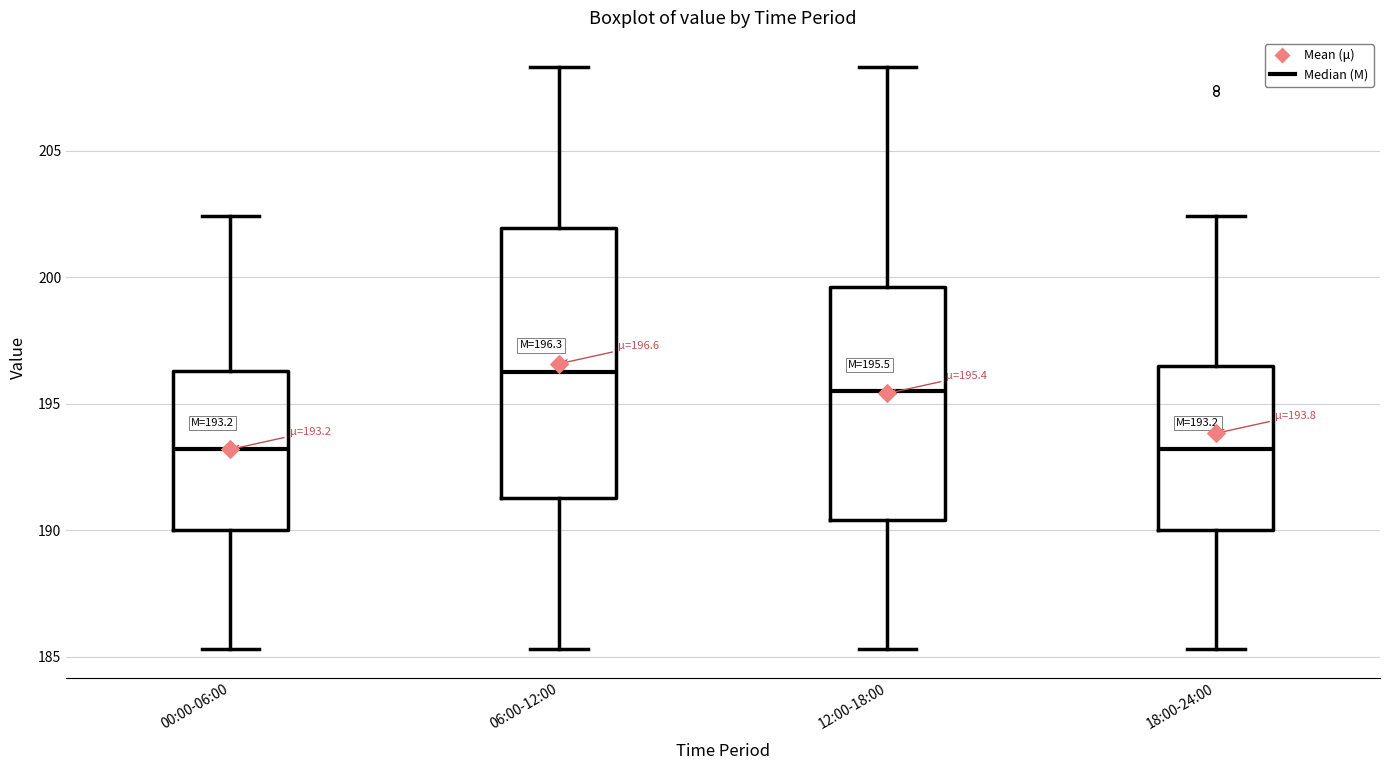

Which box is the tallest, from its lower edge to its upper edge?

06:00-12:00